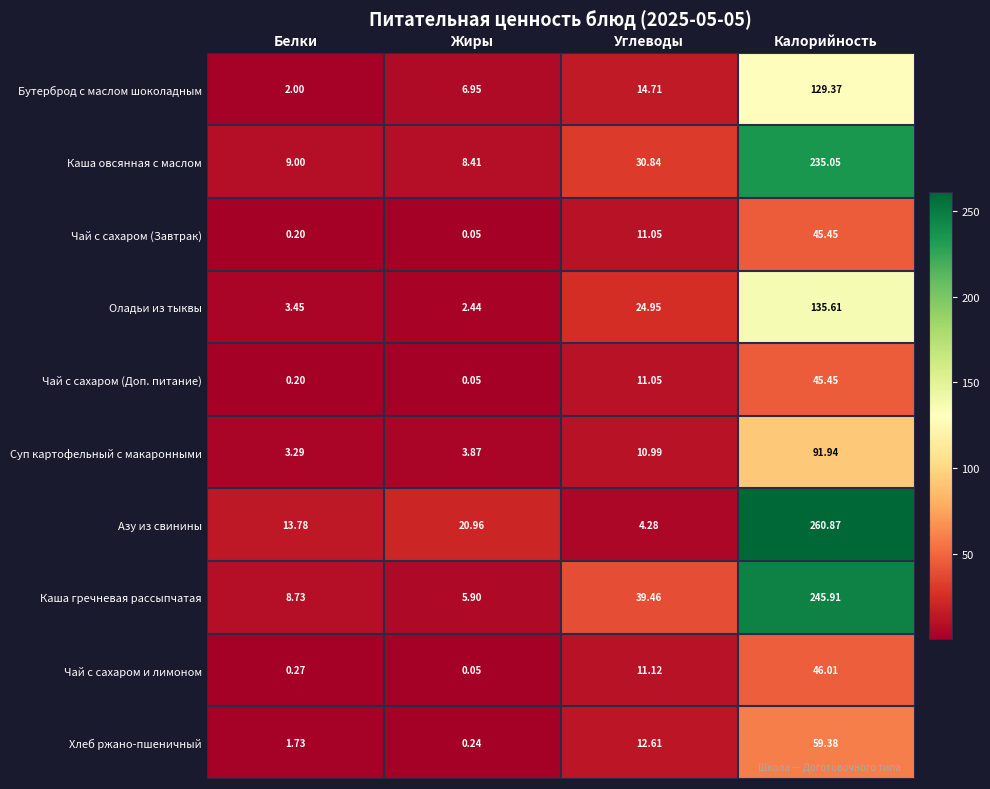

Where does the Каша гречневая рассыпчатая series first go above 39?

Углеводы